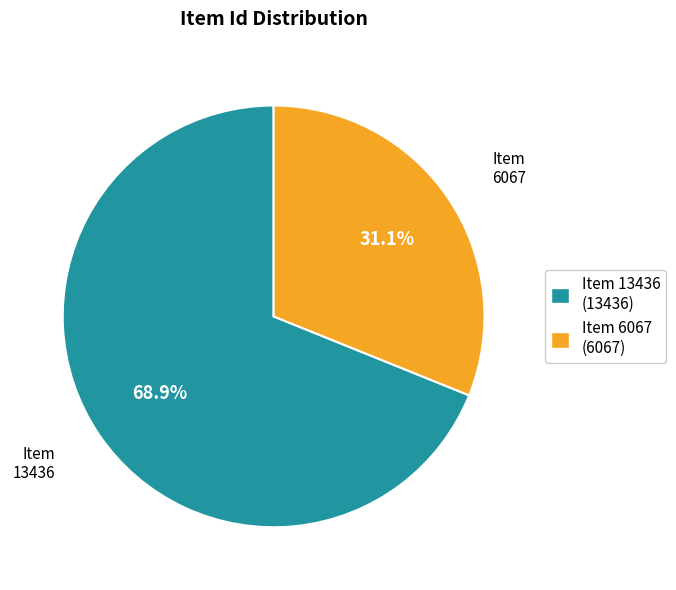

To the nearest percent, what portion does Item 13436 represent?

69%